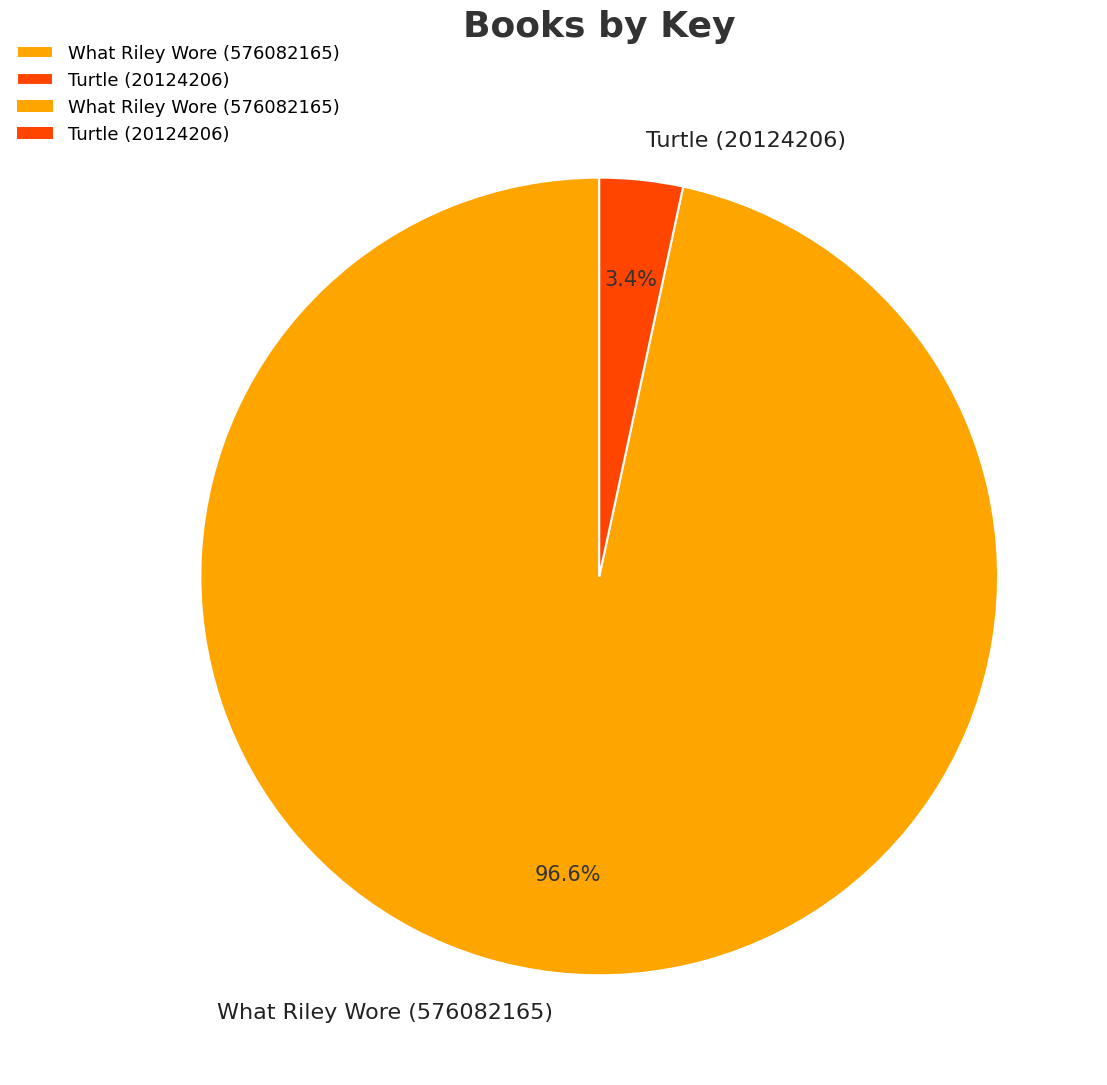

Which category has the smallest portion of the pie?

Turtle (20124206)